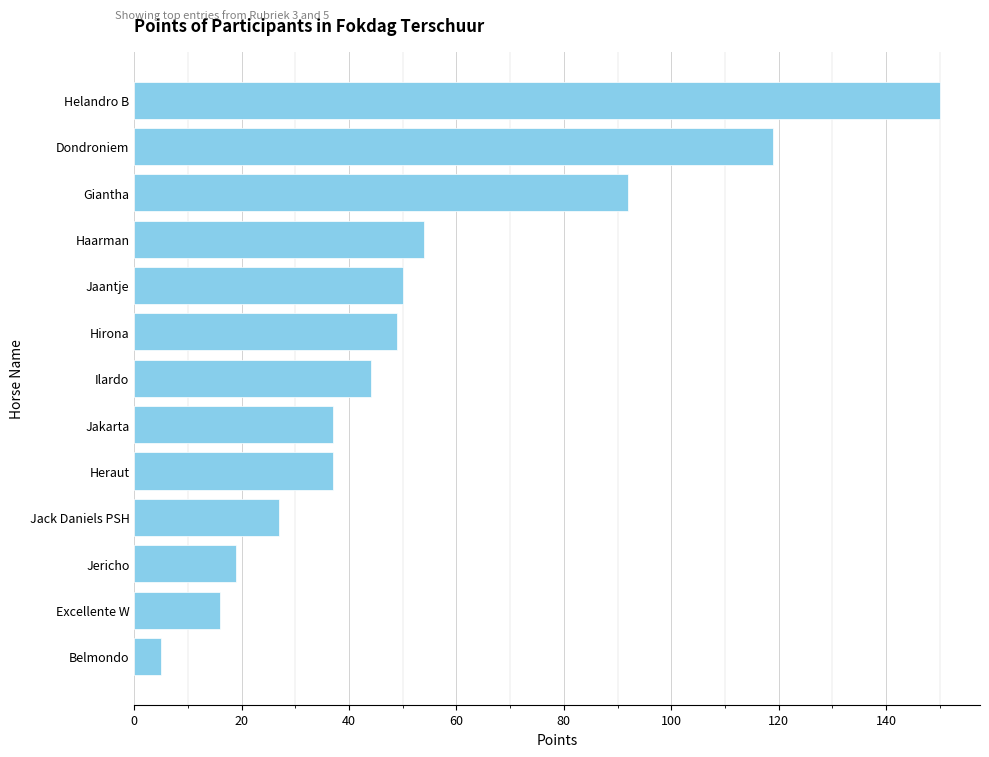

Reading top to bottom, extract all data points from this chart.

150	119	92	54	50	49	44	37	37	27	19	16	5